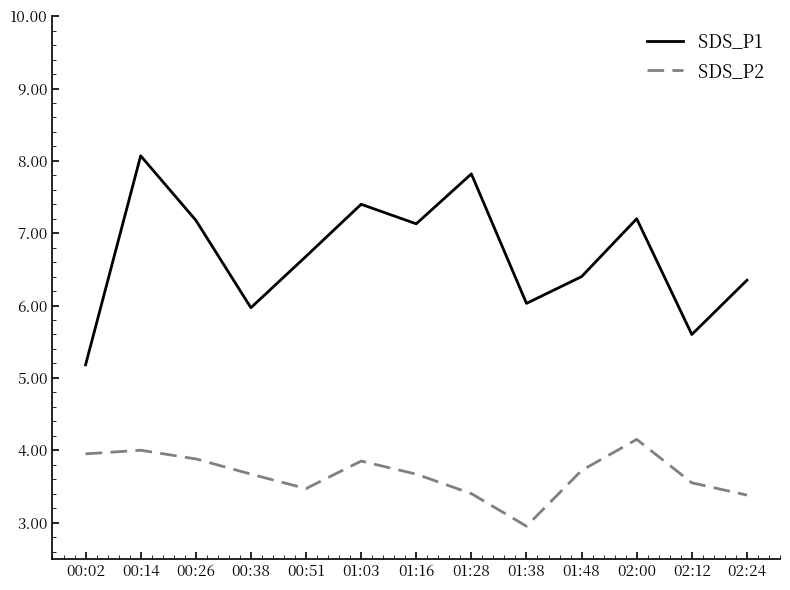

At which label is SDS_P2 closest to 3?

01:38